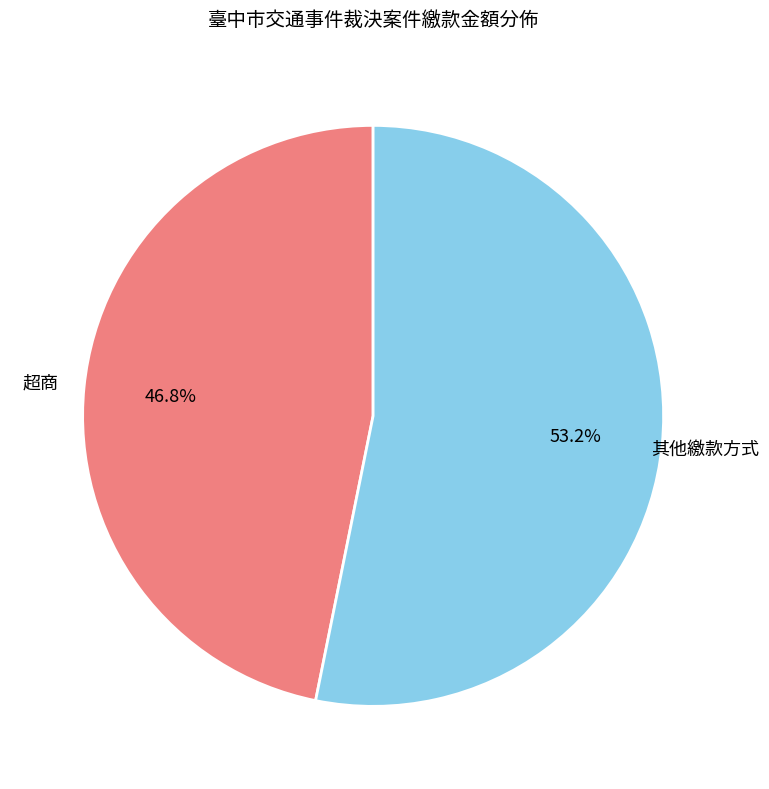

Rank the categories by value from lowest to highest.

超商, 其他繳款方式